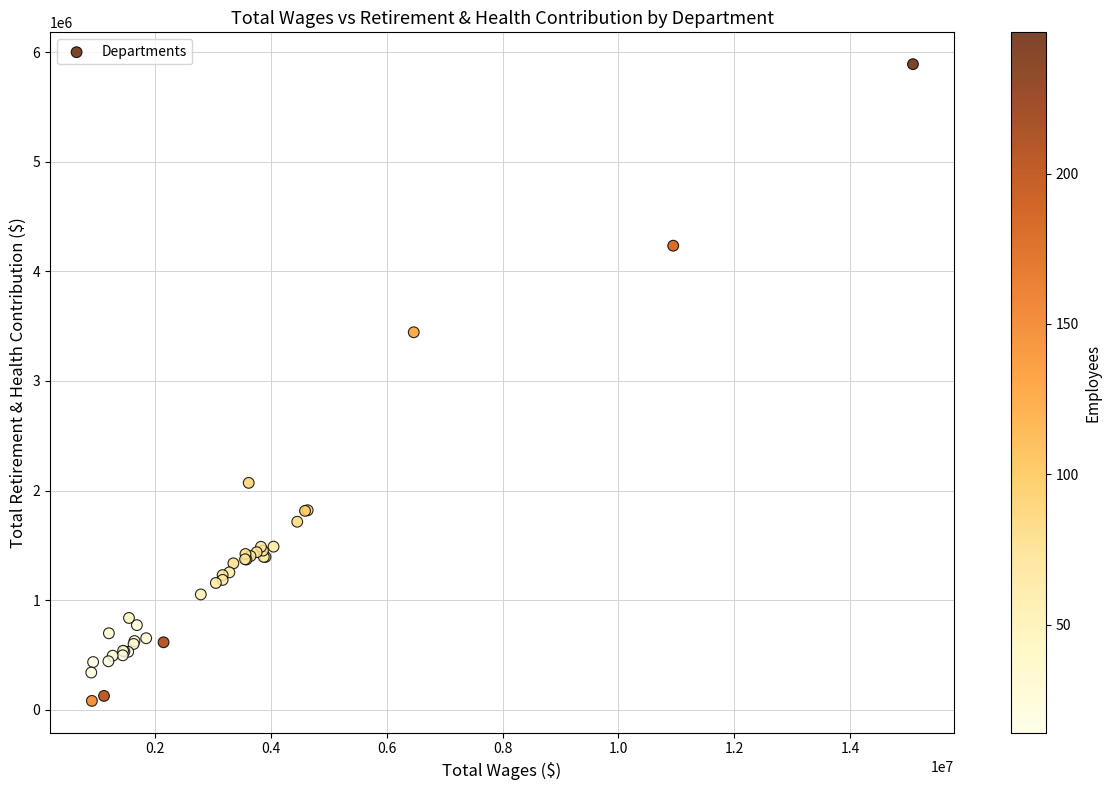

What Y value in the scatter plot is closest to 2985275?

3443844